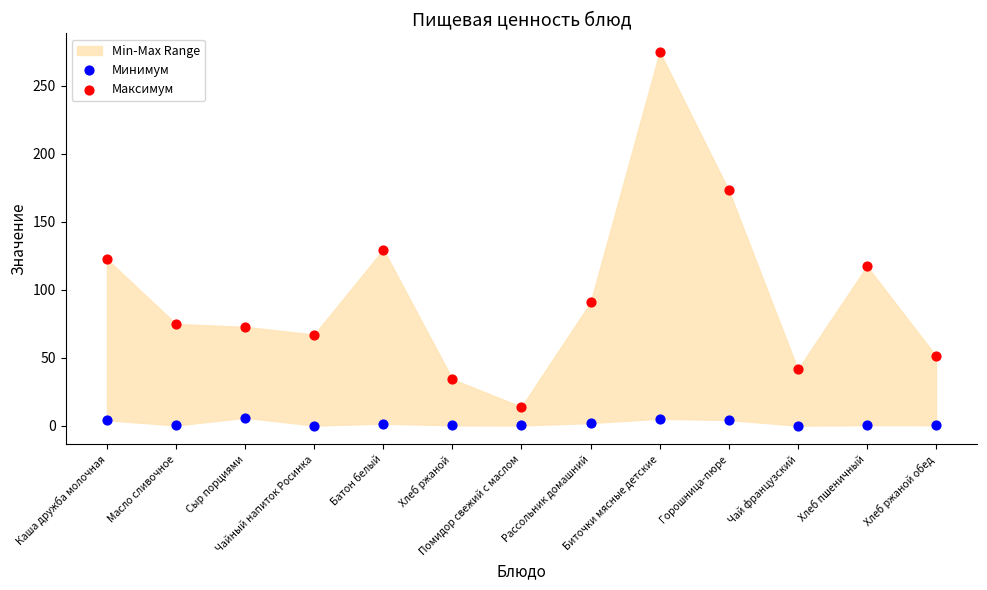

Across all series, what Y value is closest to 137?

129.5